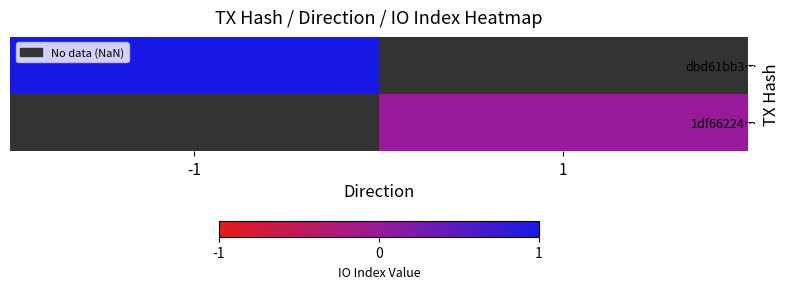

How many distinct data groups are displayed?

2